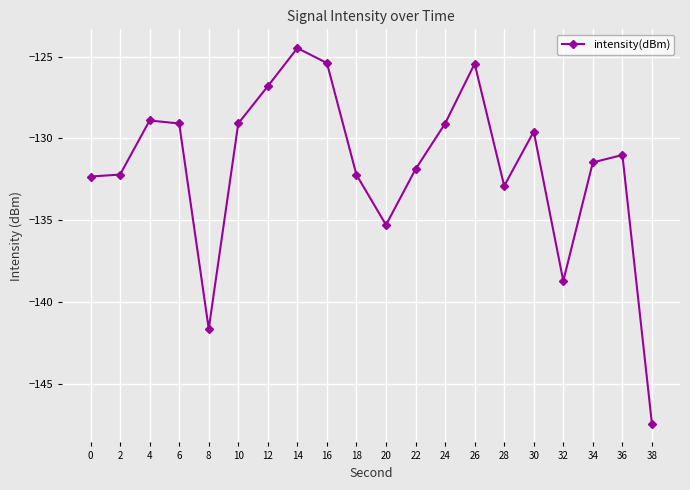

What is the sum of all values?

-2635.1